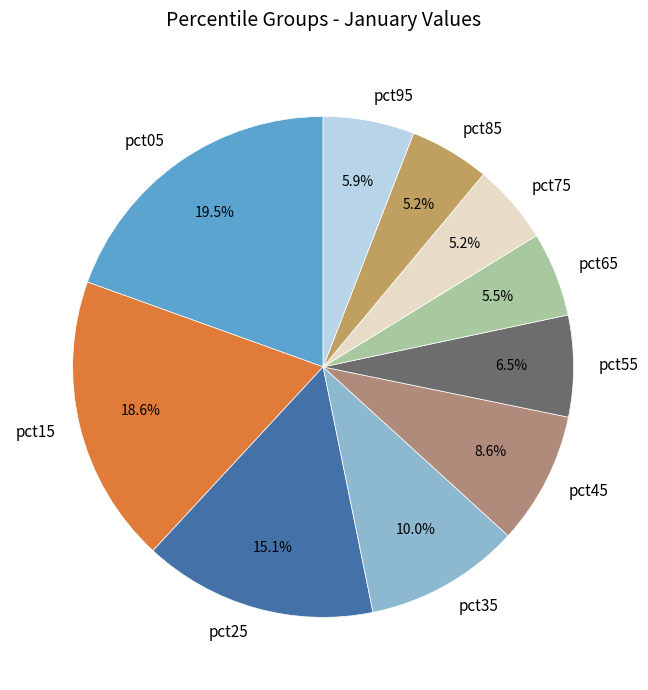

What percentage is NOT represented by pct45?

91.4%